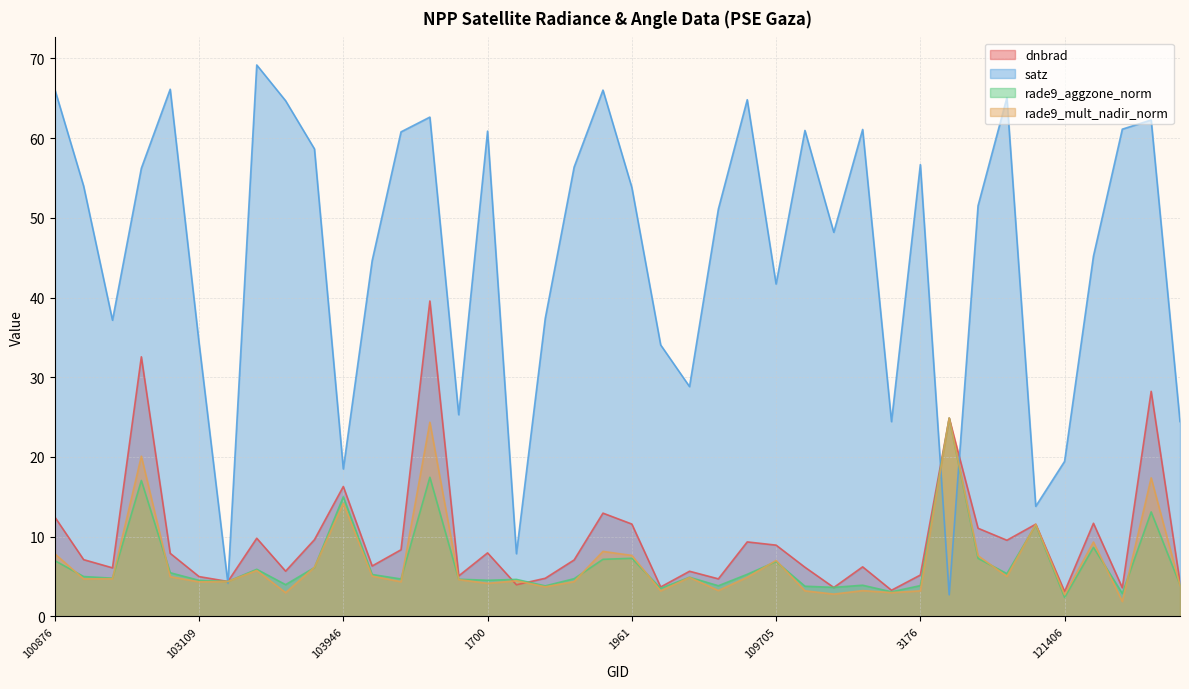

List the labels in order of rade9_aggzone_norm value, largest first.

3257, 104186, 102861, 103946, 121757, 115709, 4184, 1961, 115329, 108481, 100876, 109705, 103592, 103474, 647, 115445, 2168, 104062, 101003, 109170, 102741, 108468, 1070, 104422, 1835, 1700, 103109, 103227, 103583, 4319, 114275, 3176, 2114, 1880, 110398, 110583, 108828, 114511, 4229, 121406